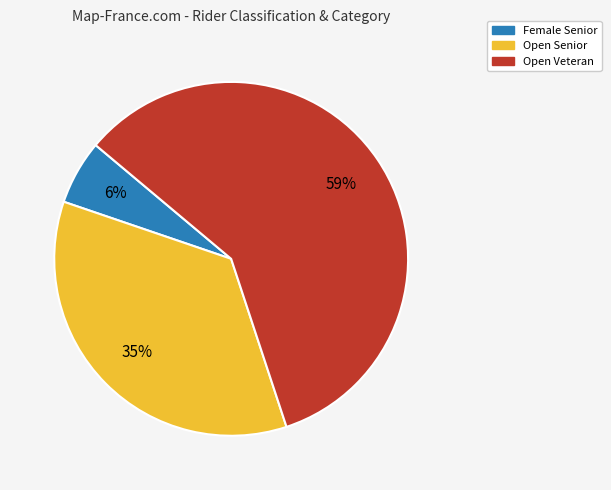

Does any single category account for the majority?

Yes